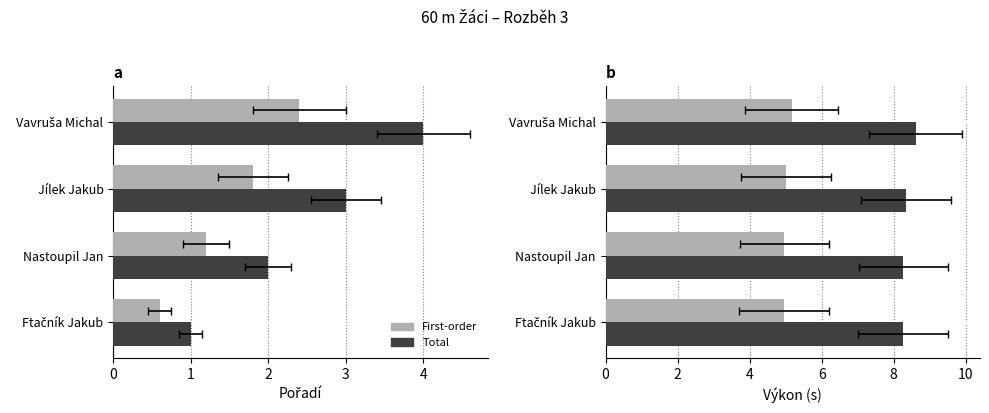

At Jílek Jakub, list the series in order from largest to smallest.

Total, First-order